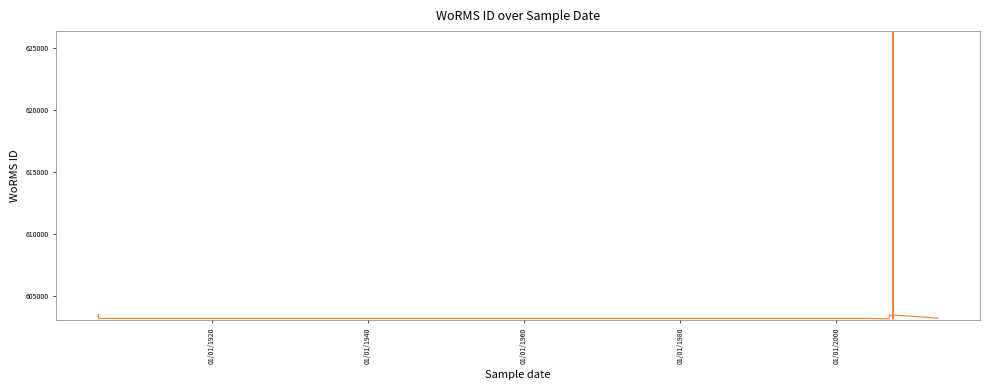

Count the number of categories in the chart.

15